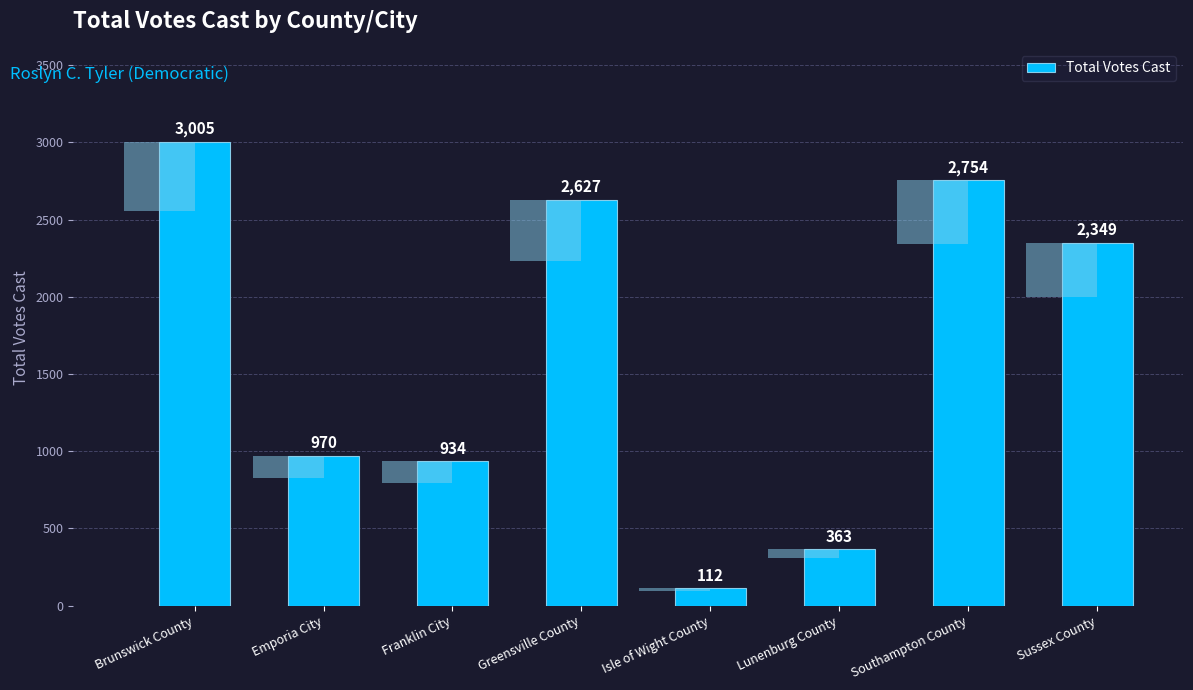

What position from the right is Lunenburg County?

3